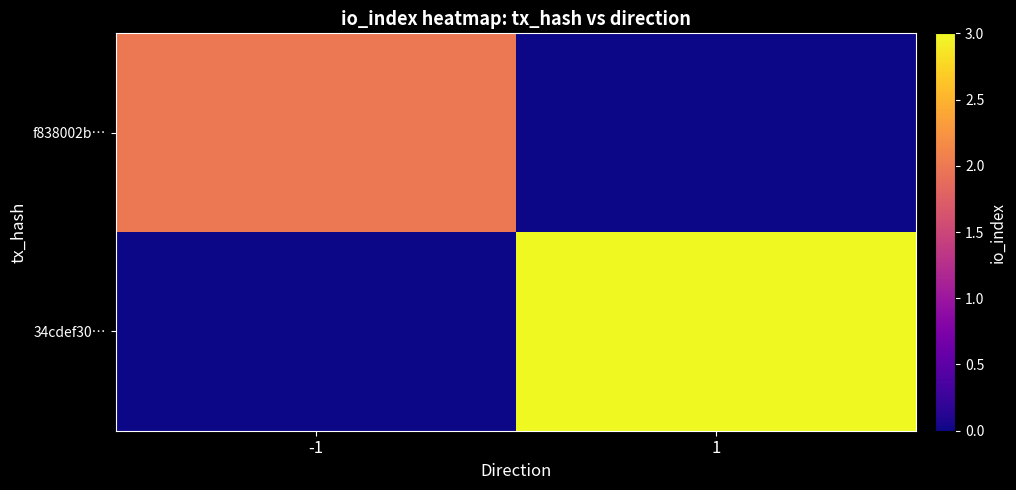

Rank the series by their maximum value, from lowest to highest.

f838002b…, 34cdef30…